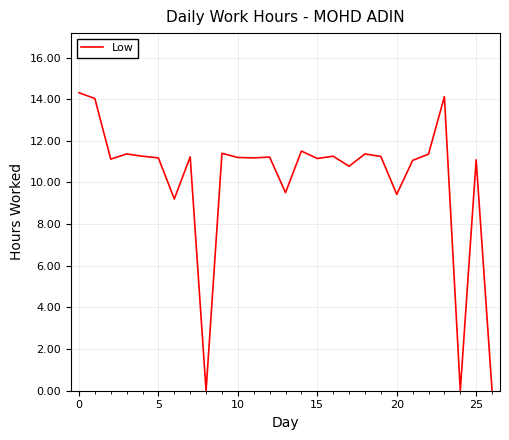

How many lines are shown in the chart?

1